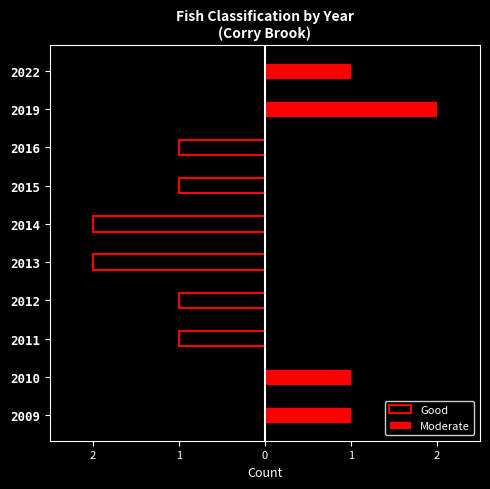

What are all the series names shown in the legend?

Good, Moderate